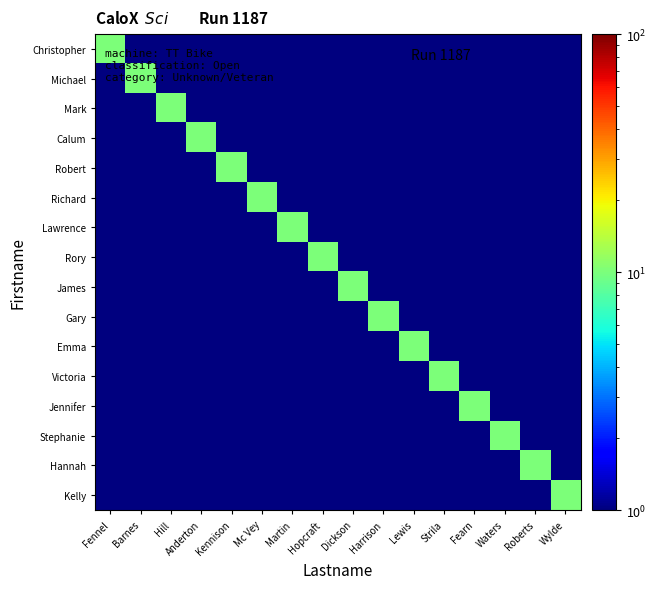

At which category does the chart reach its minimum across all series?

Barnes